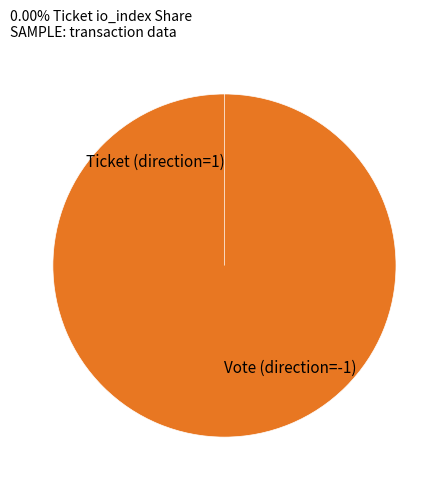

What is the total percentage of Vote (direction=-1) and Ticket (direction=1)?

100.0%